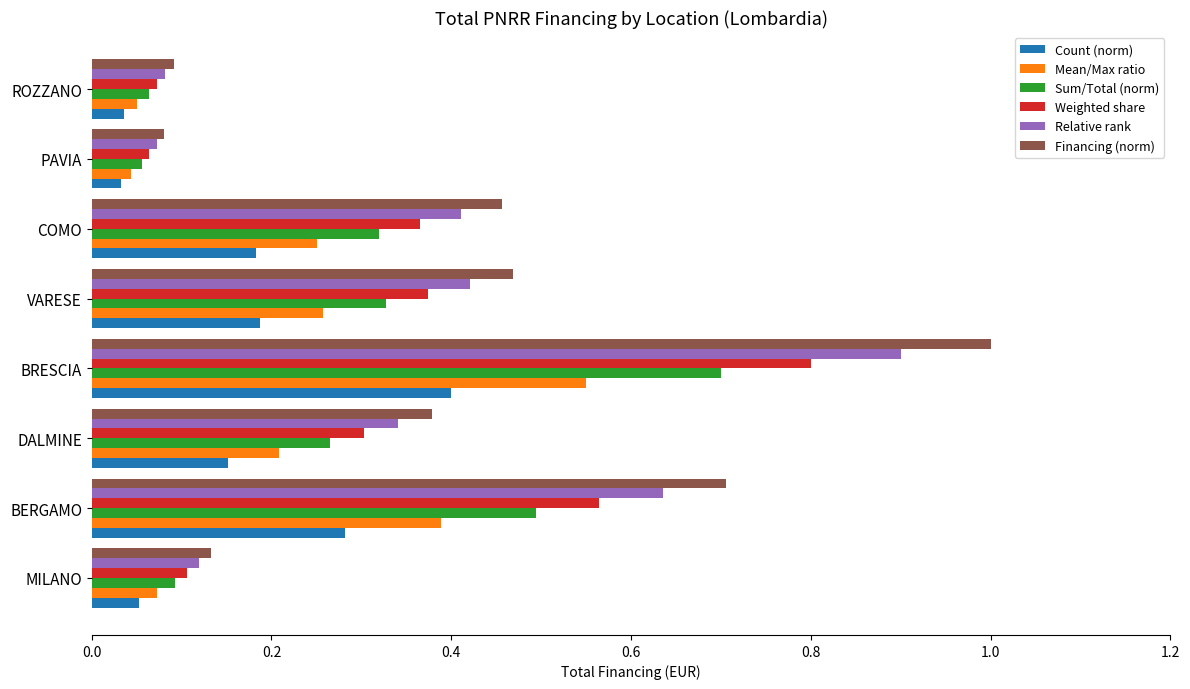

List the series in order of their overall mean, lowest first.

Count (norm), Mean/Max ratio, Sum/Total (norm), Weighted share, Relative rank, Financing (norm)